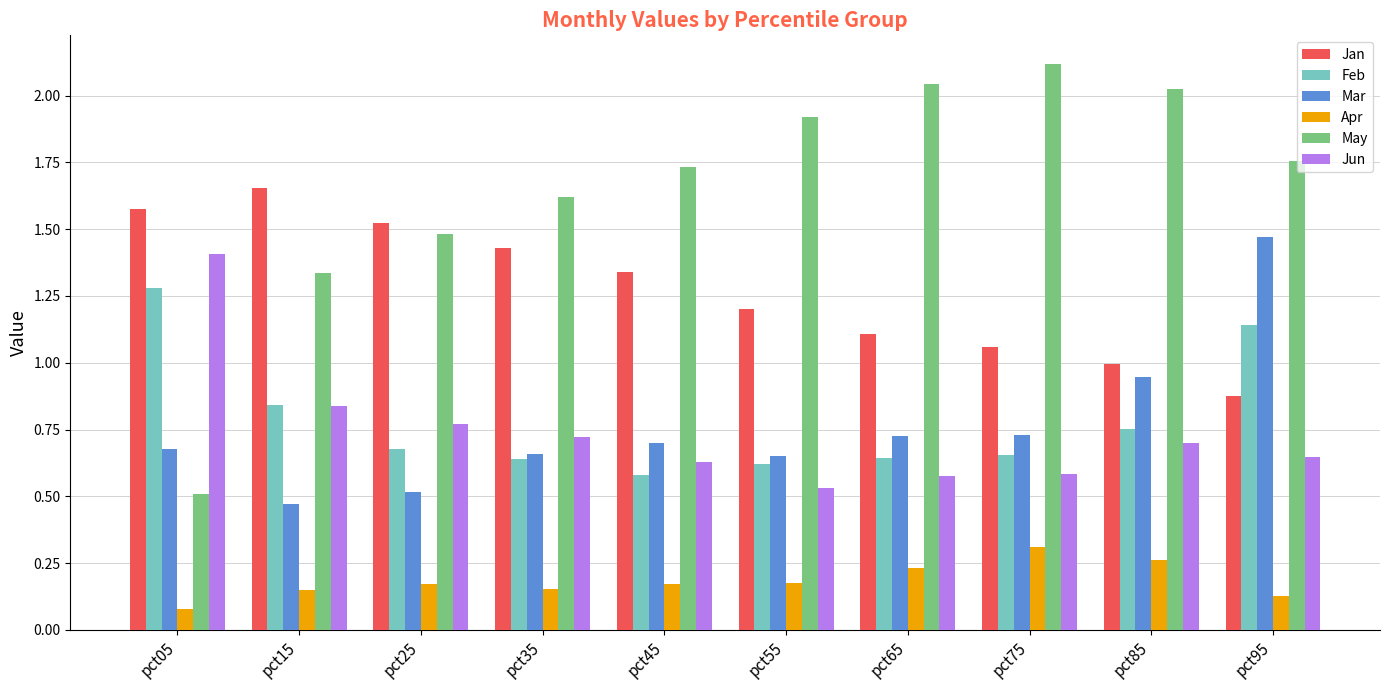

At which category does the chart reach its peak across all series?

pct75